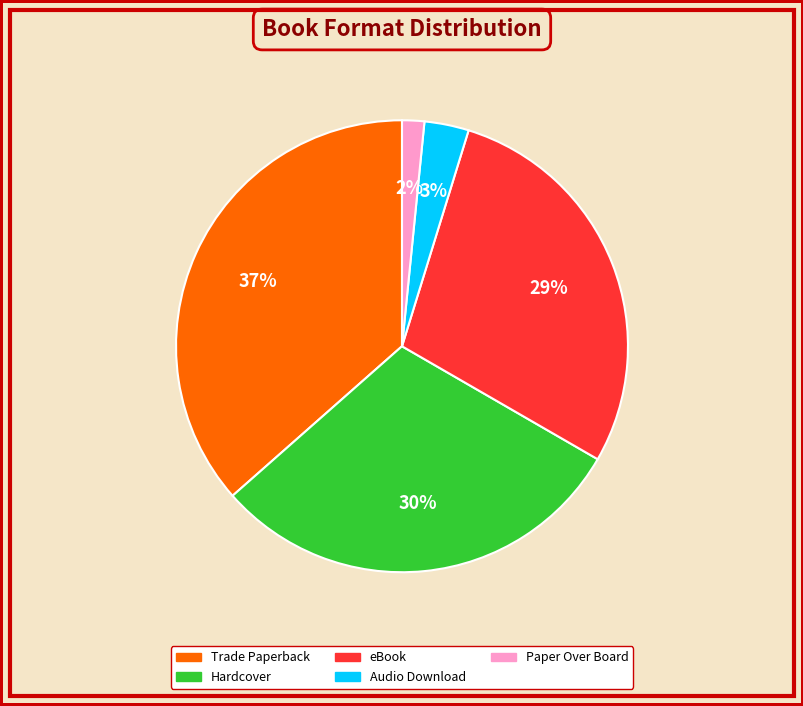

Does Paper Over Board account for over 50% of the chart?

No